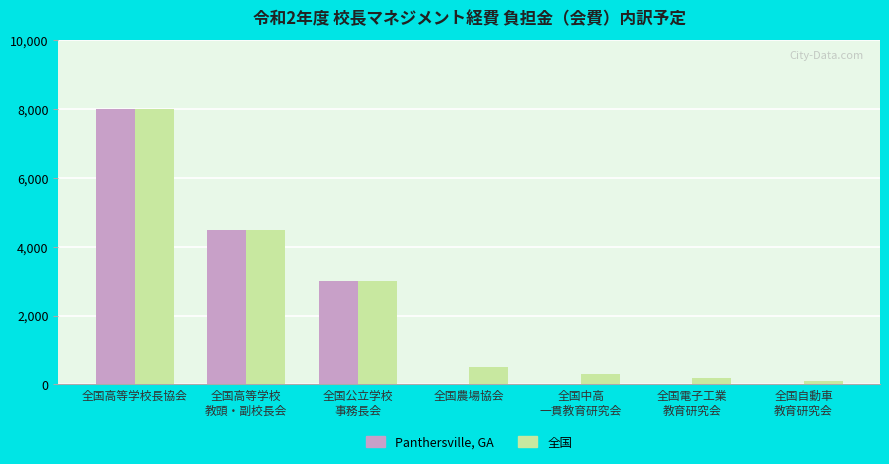

Which category has the highest value in the 全国 series?

全国高等学校長協会